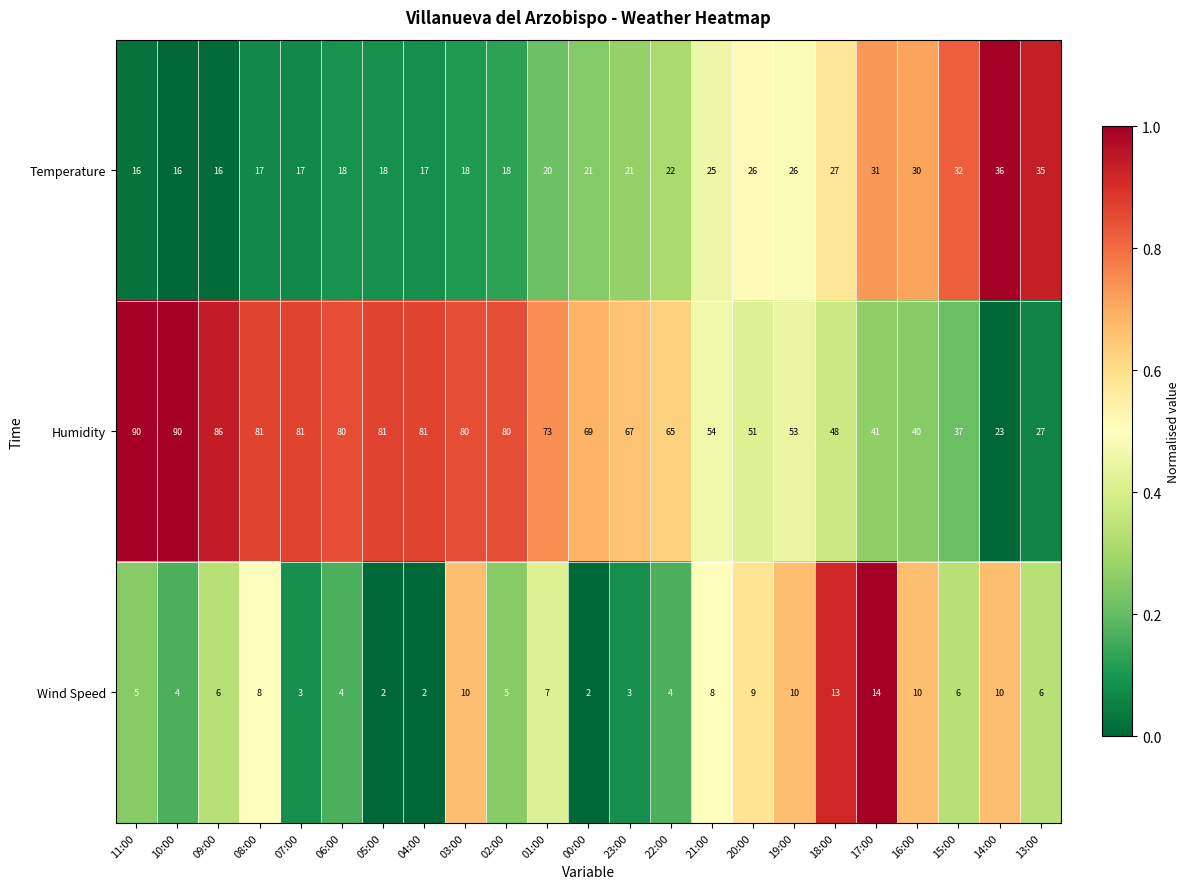

What is the maximum value for Temperature?

36